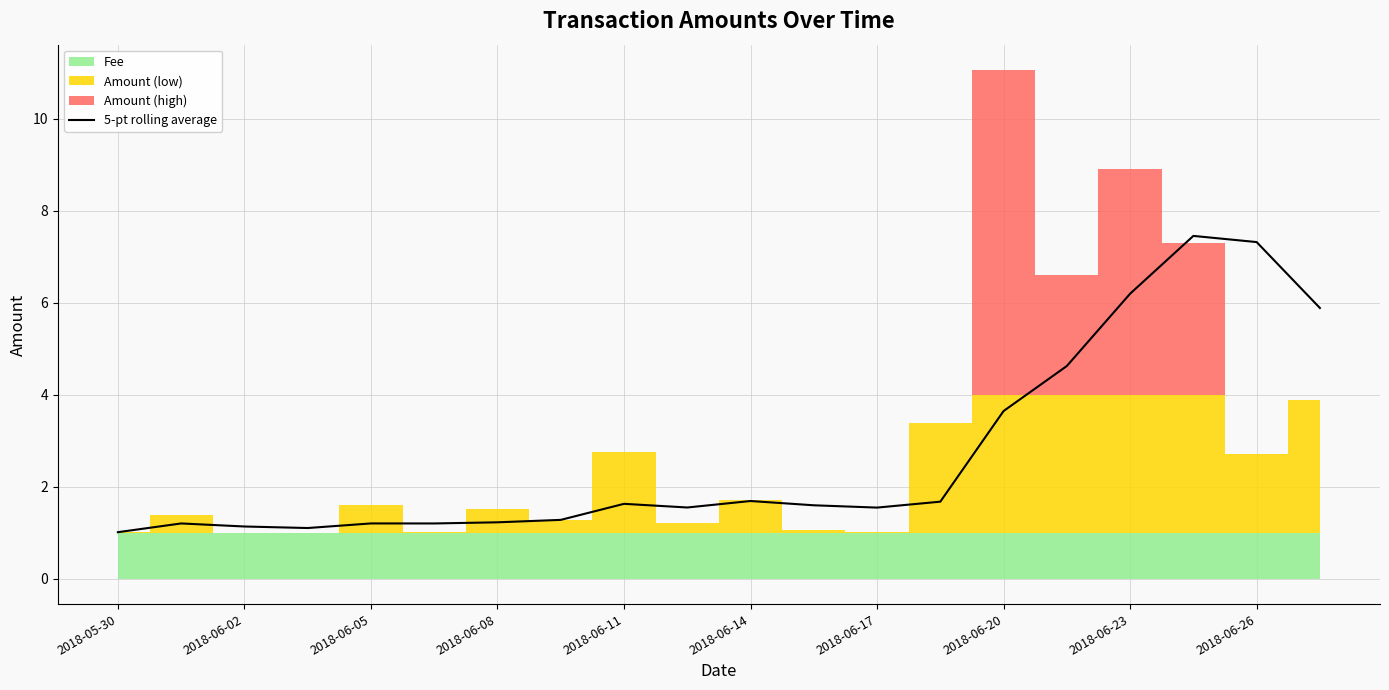

The value of 5-pt rolling average at 2018-06-02 is 1.1. True or false?

True